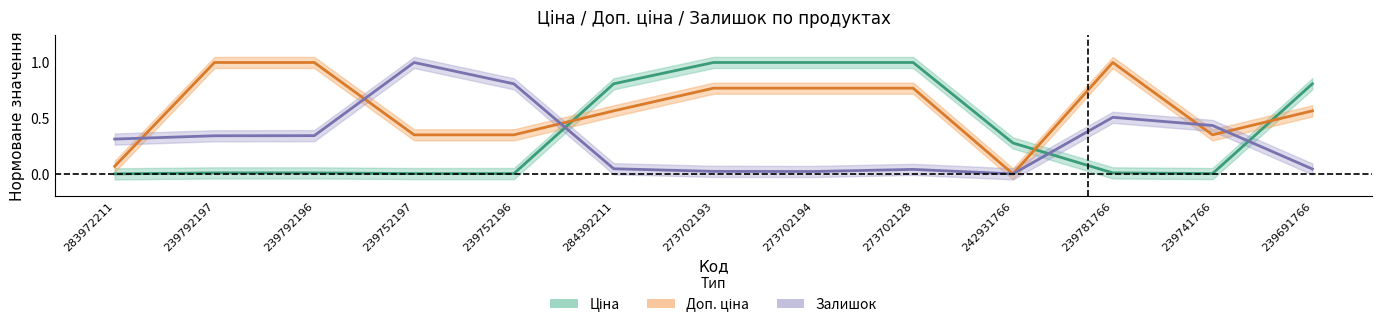

What is the total value across all series at 239781766?

1.5